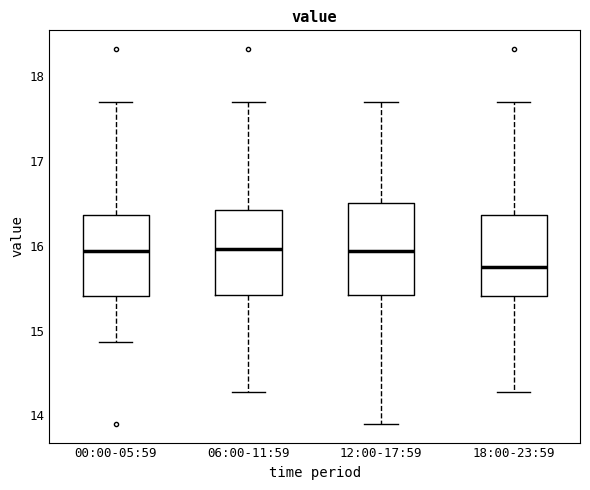

Where does the upper whisker of the box for 12:00-17:59 end on the y-axis? The values are not printed on the chart, so give them approximately, as read against the axis.

17.7